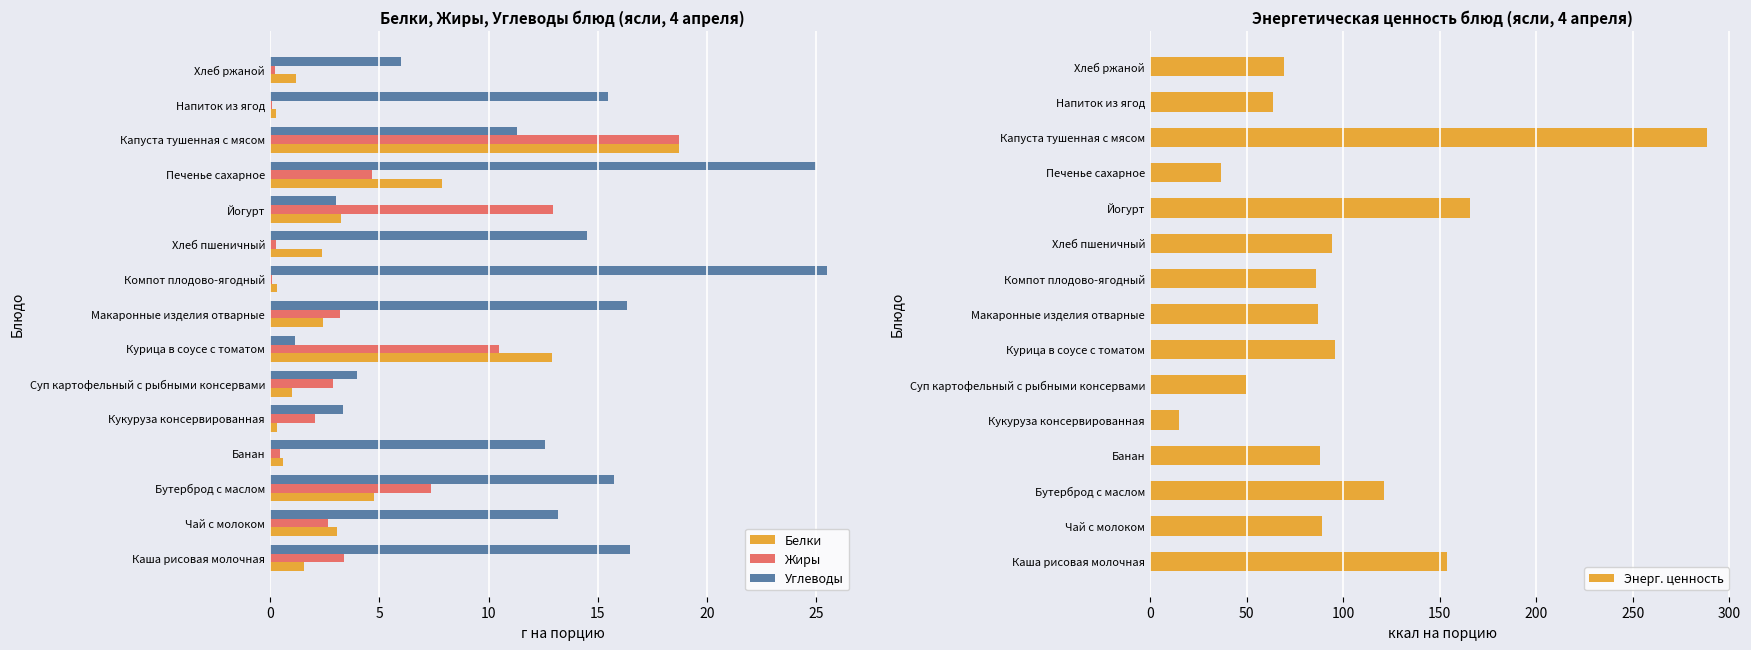

Where is Углеводы nearest to the value 13?

Чай с молоком